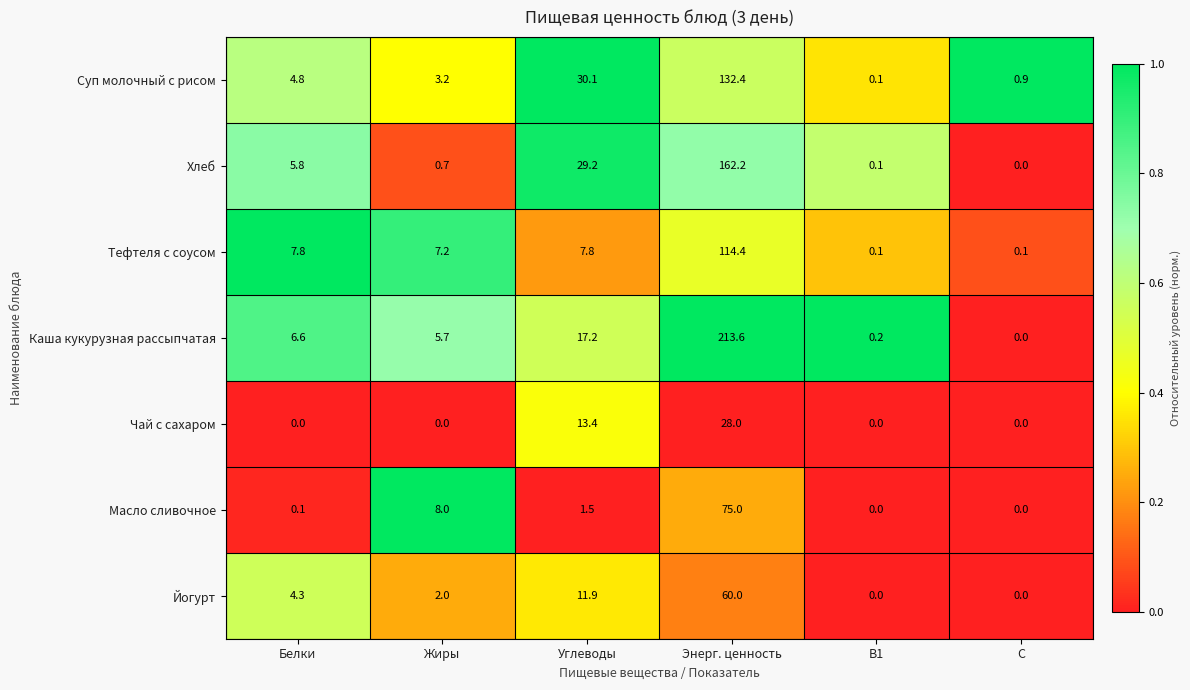

What is the spread (max minus min) of values at Углеводы?

28.6